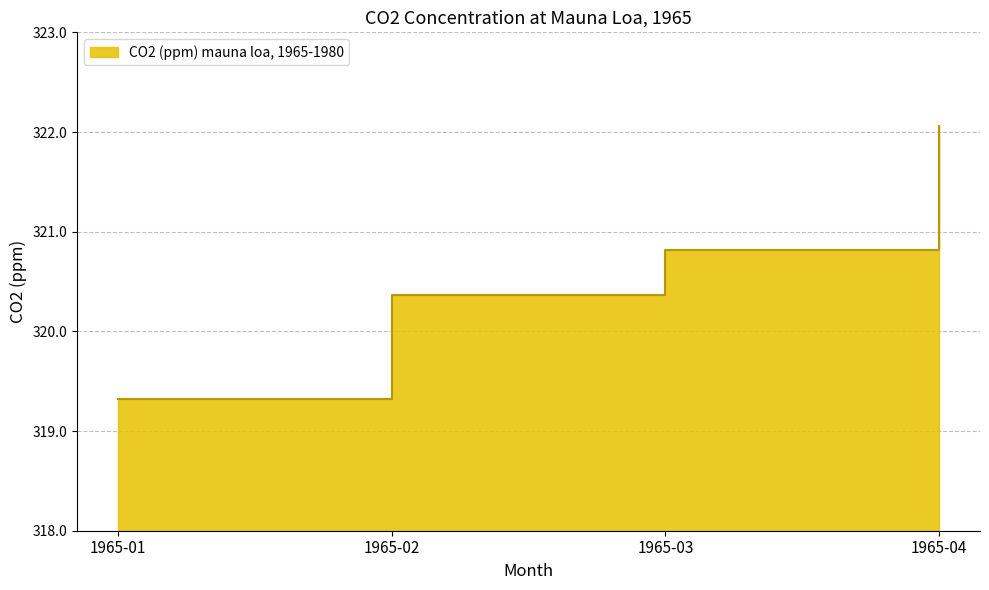

How many series are shown in this chart?

1